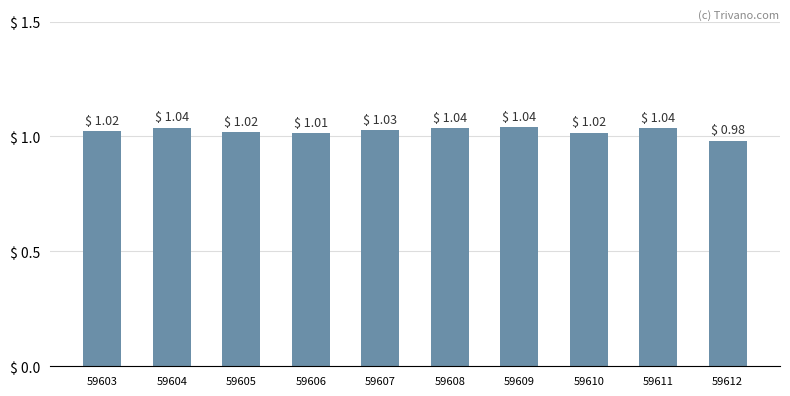

What is the sum of all values?

10.2